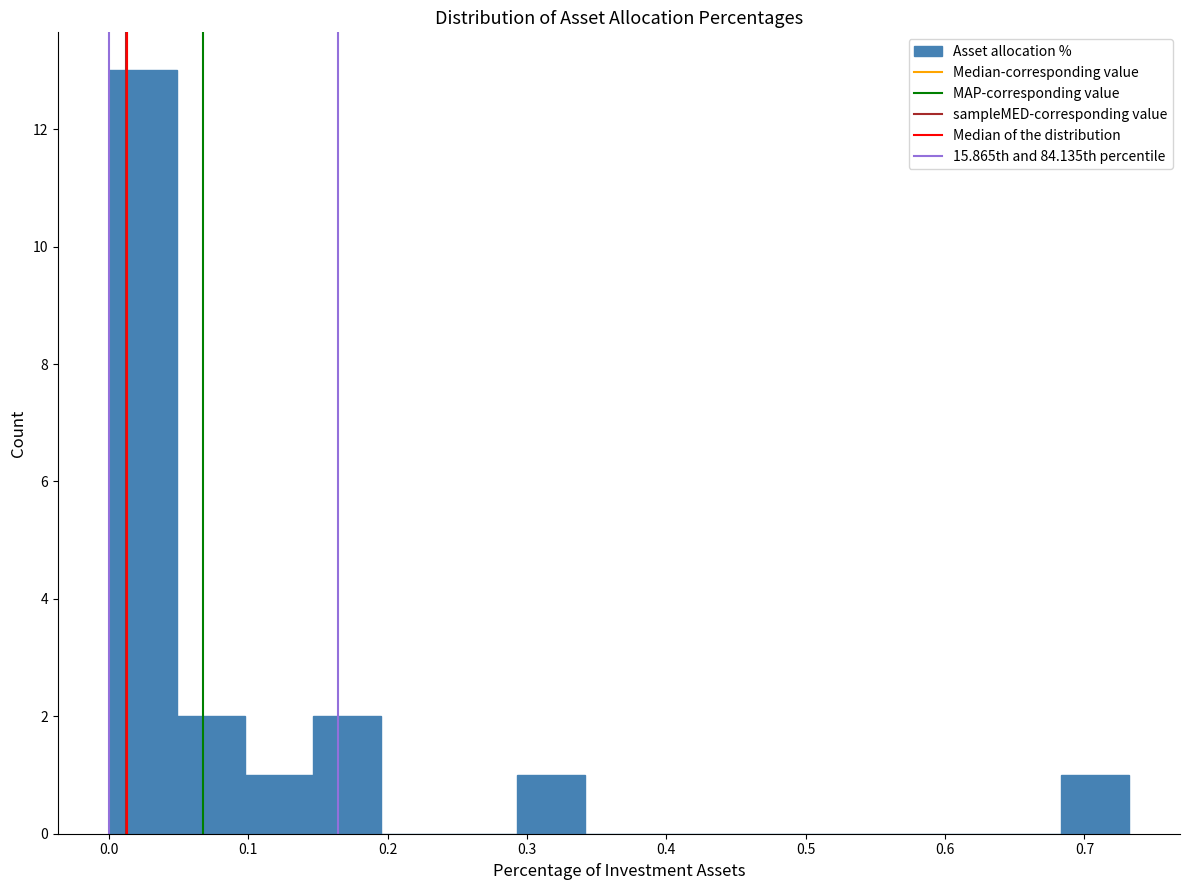

How tall is the bar that spans 0.15 to 0.20 on the x-axis? Neither the bar edges nor the heights are printed on the chart, so give them approximately, as read against the axes.

2